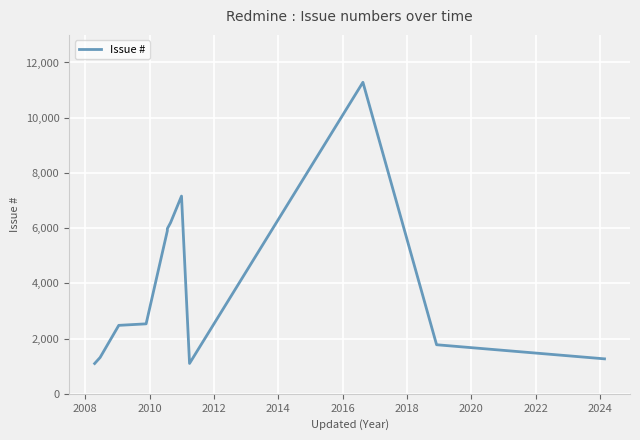

Count the number of categories in the chart.

12